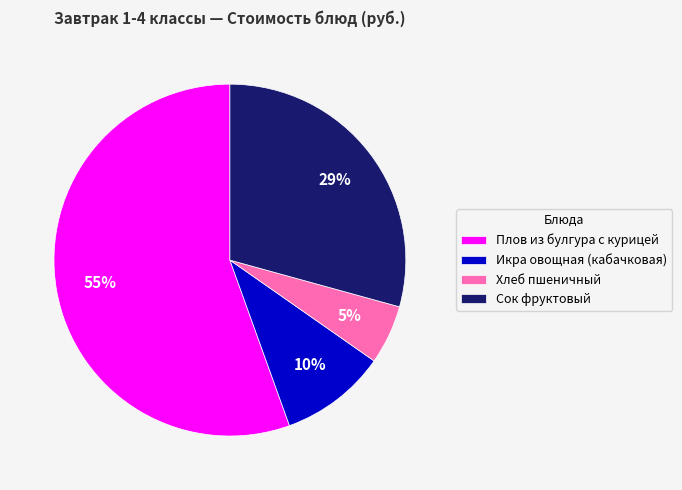

Rank the categories by value from highest to lowest.

Плов из булгура с курицей, Сок фруктовый, Икра овощная (кабачковая), Хлеб пшеничный